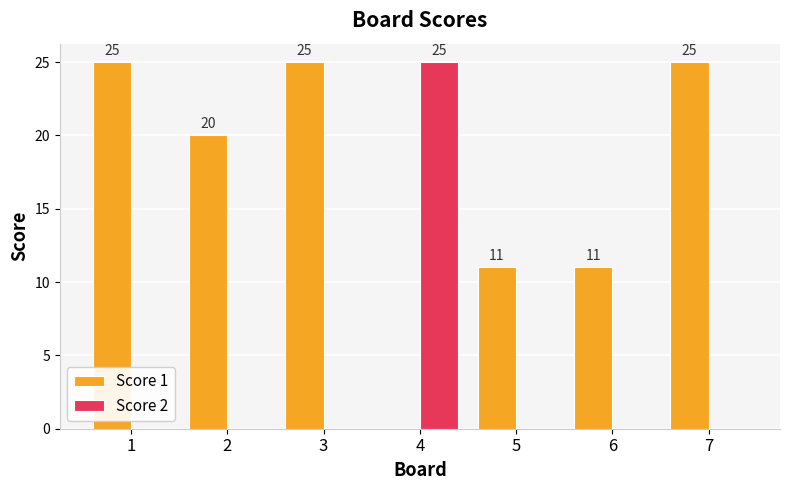

Which series changed the most between 5 and 7?

Score 1